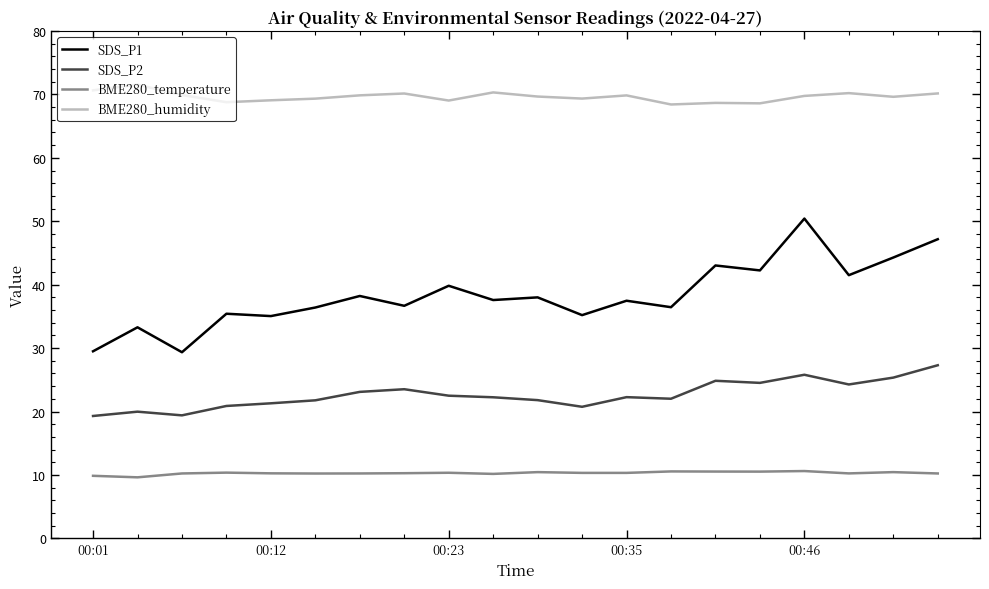

List the series in order of their overall mean, highest first.

BME280_humidity, SDS_P1, SDS_P2, BME280_temperature